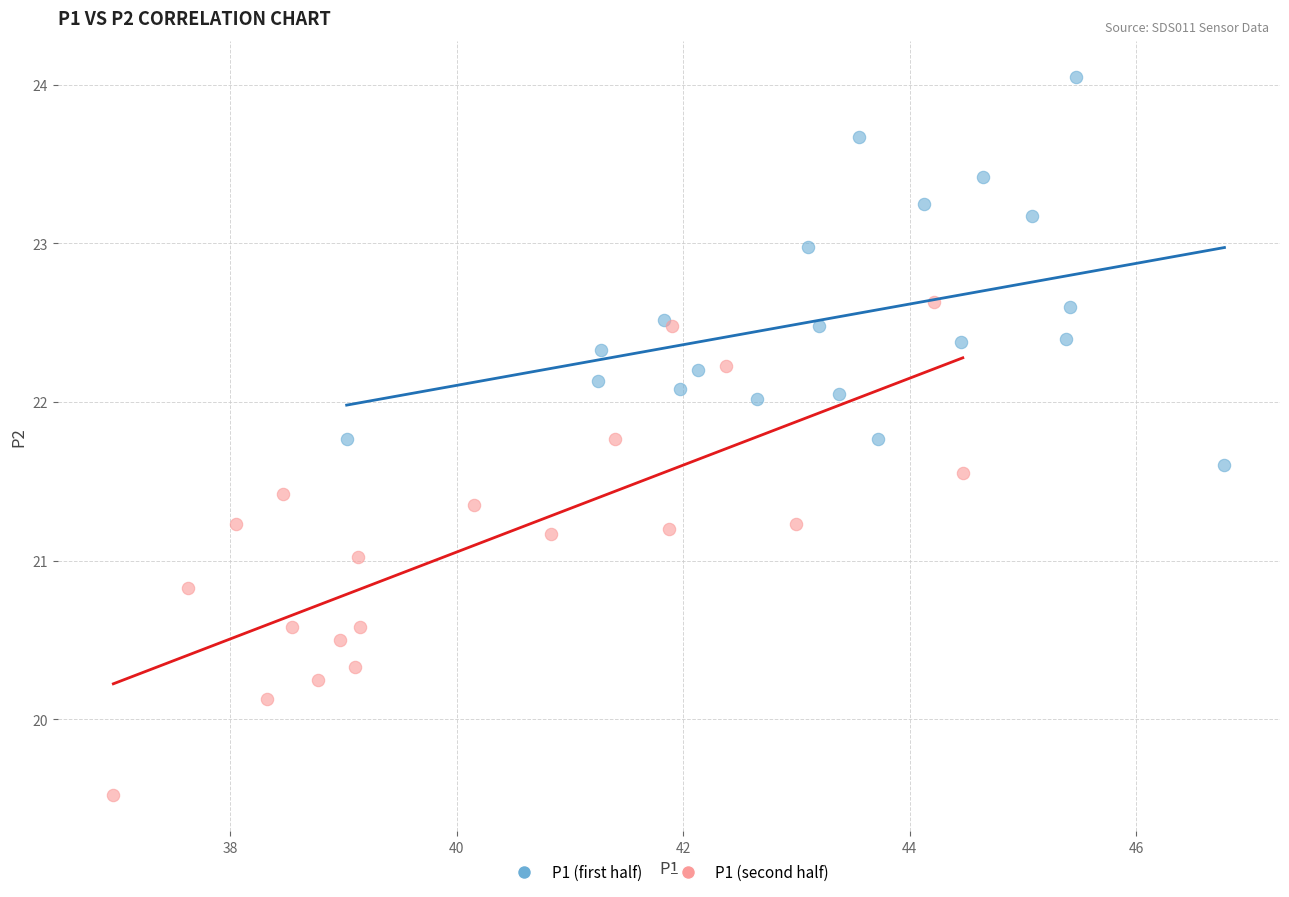

Which series reaches the minimum Y coordinate?

P1 (second half)